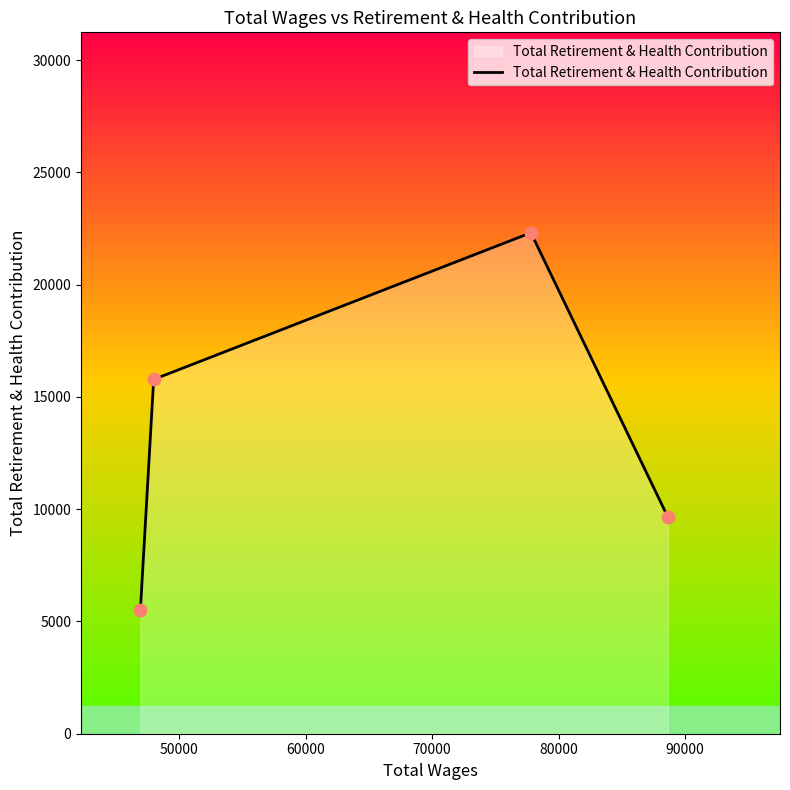

What is the smallest value displayed?

5502